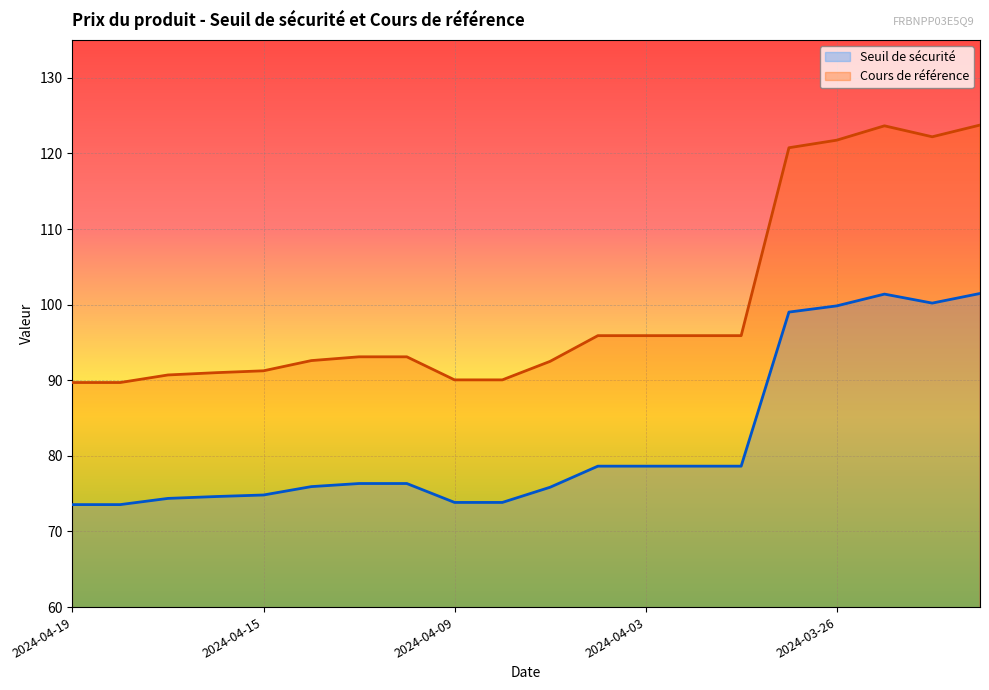

At how many categories does at least one series exceed 87?

20